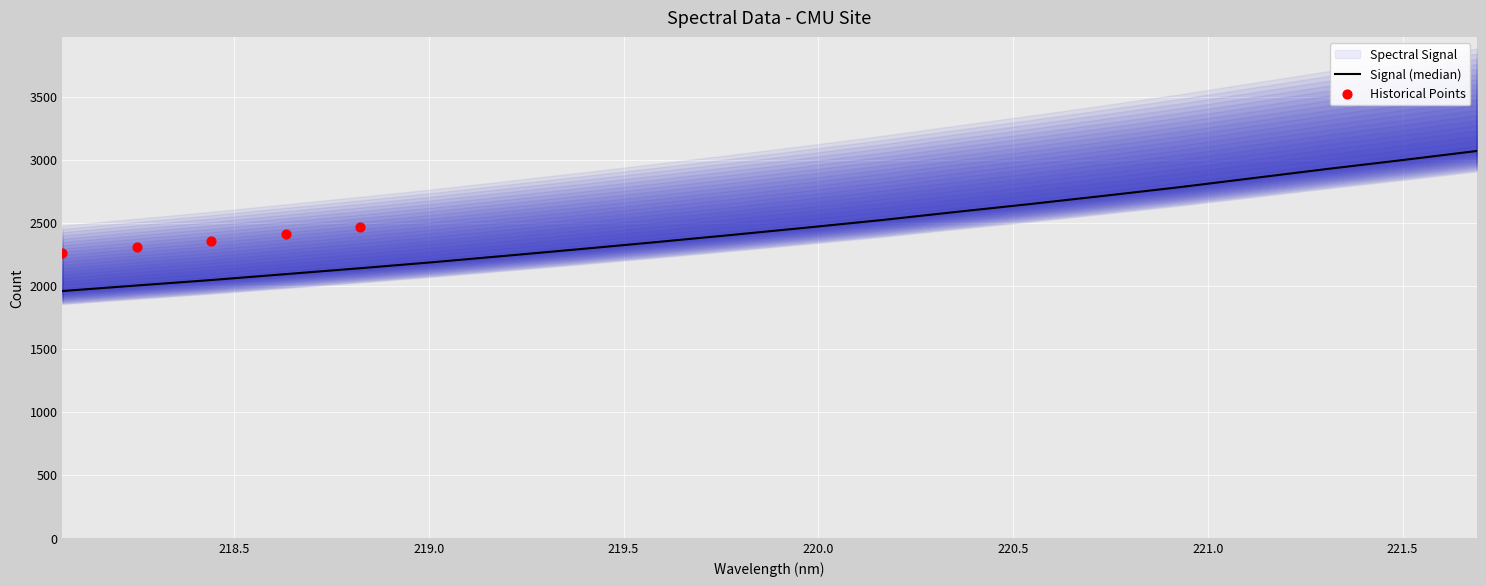

What is the change in value from 218.6332 to 221.1174?

+761.9